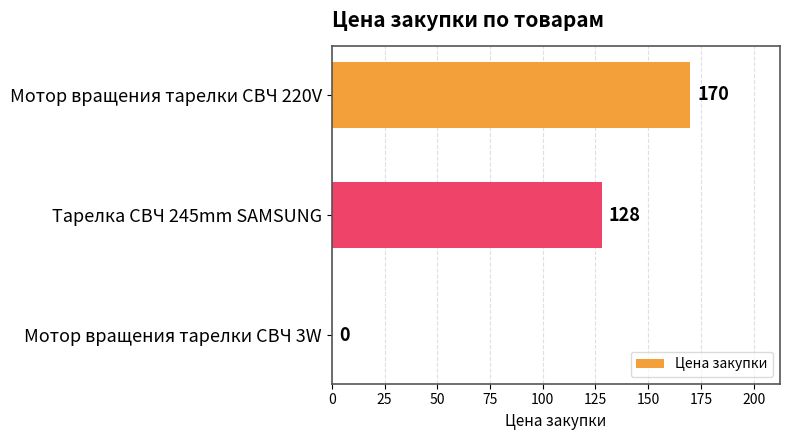

Reading bottom to top, what are all the values shown in this chart?

Мотор вращения тарелки СВЧ 3W=0	Тарелка СВЧ 245mm SAMSUNG=128	Мотор вращения тарелки СВЧ 220V=170